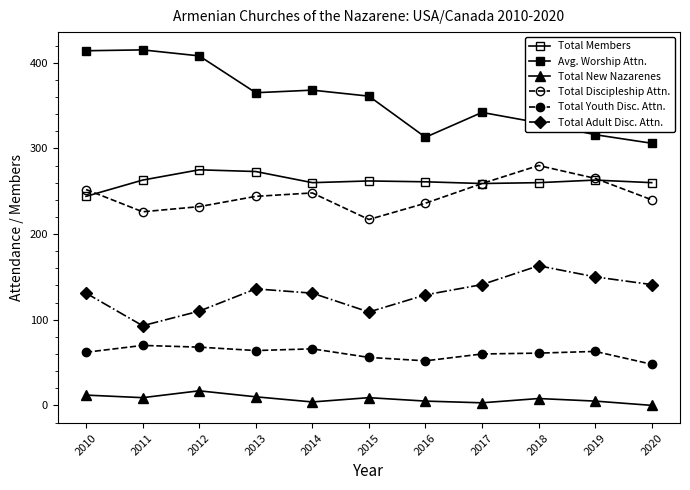

What is the difference between the highest and lowest values at 2019?

311